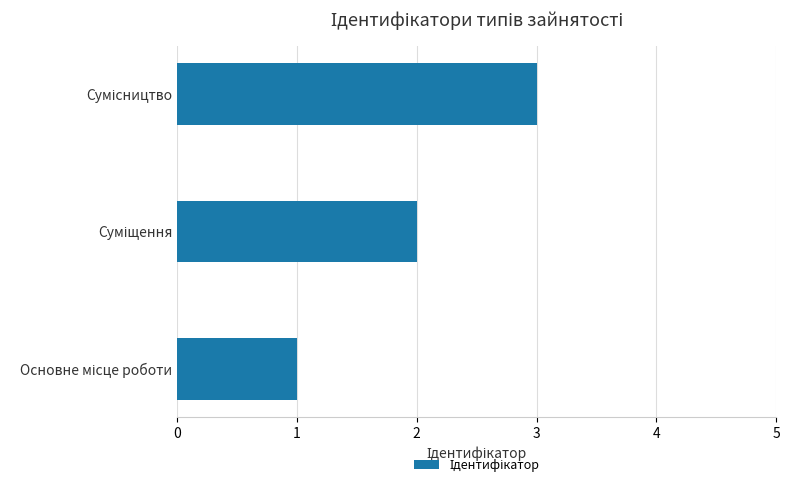

What is the maximum value shown in the chart?

3